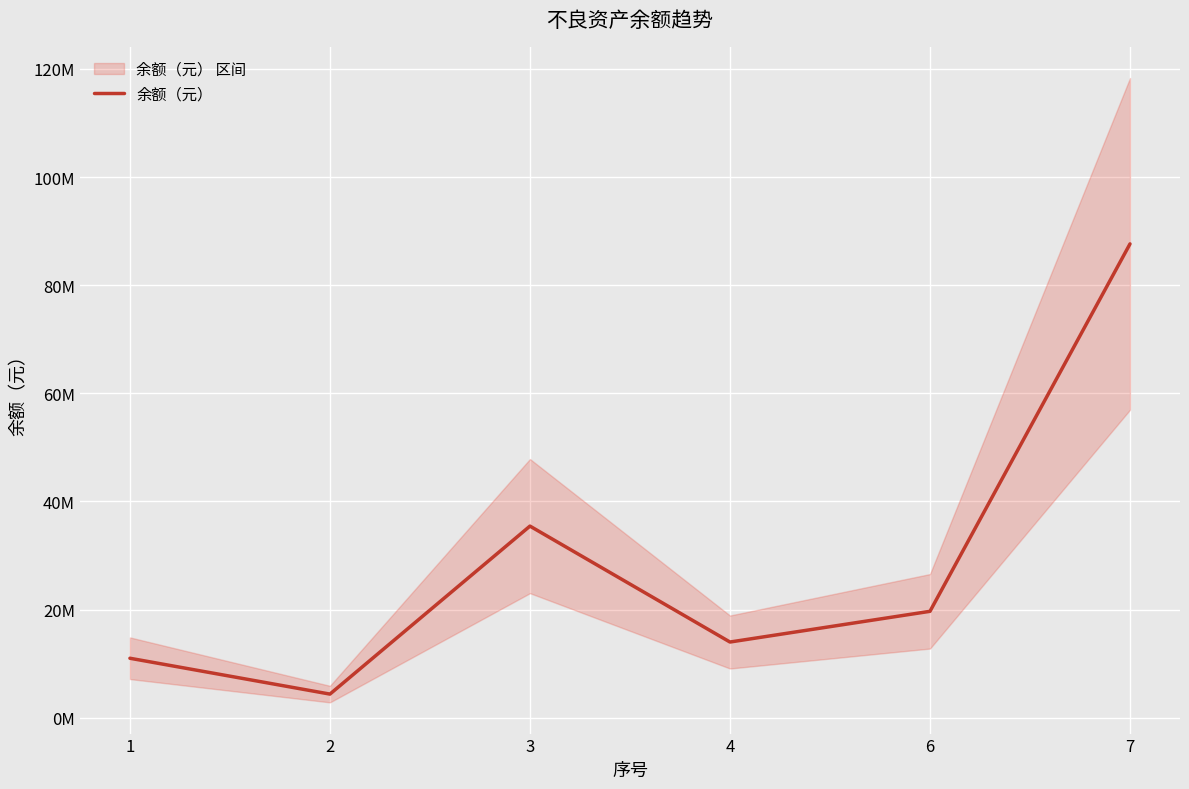

List the labels in order of value, largest first.

7, 3, 6, 4, 1, 2